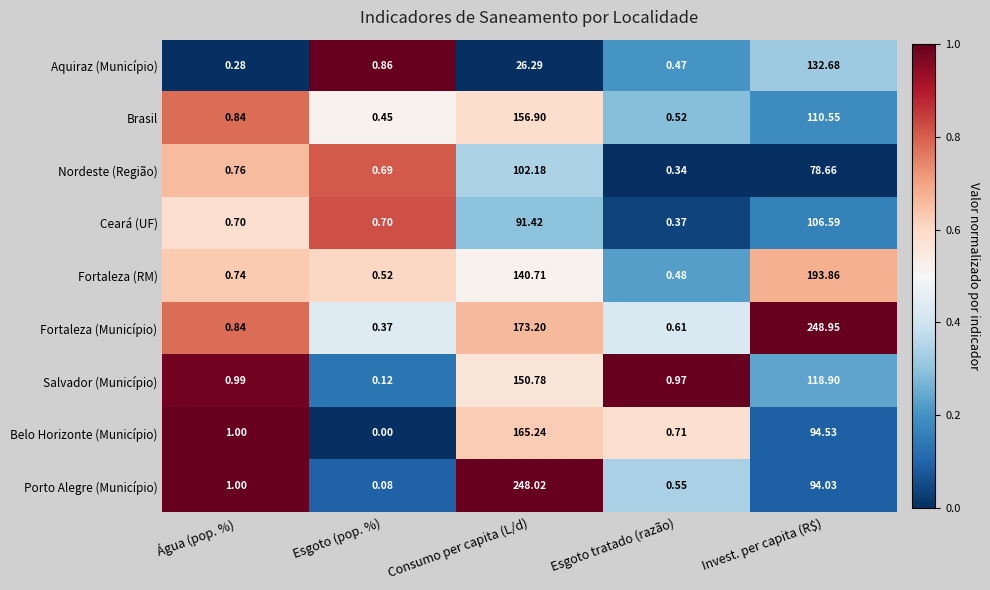

At which category is the sum across all series the highest?

Consumo per capita (L/d)